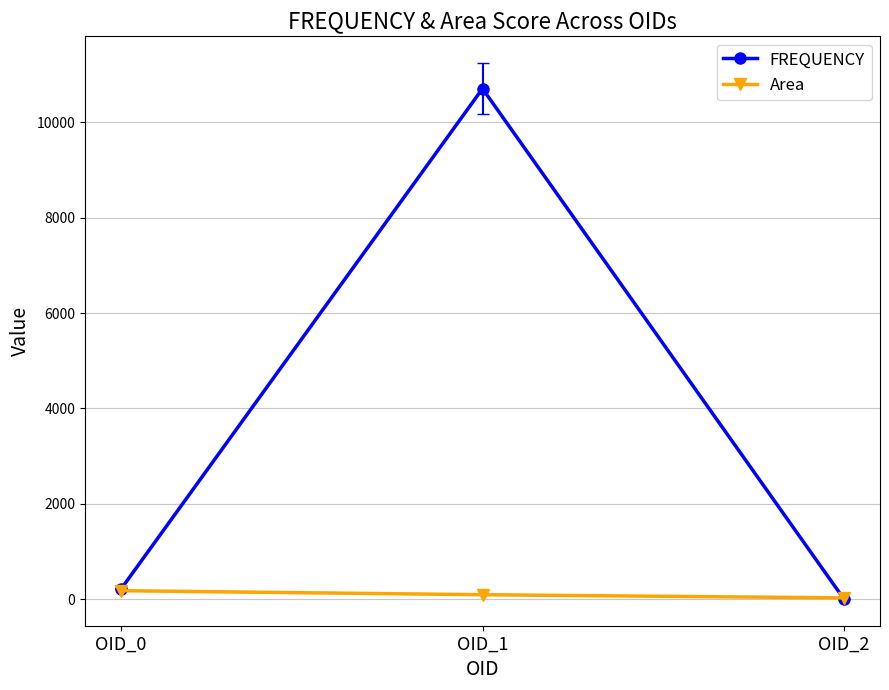

Which series has the largest total across all categories?

FREQUENCY